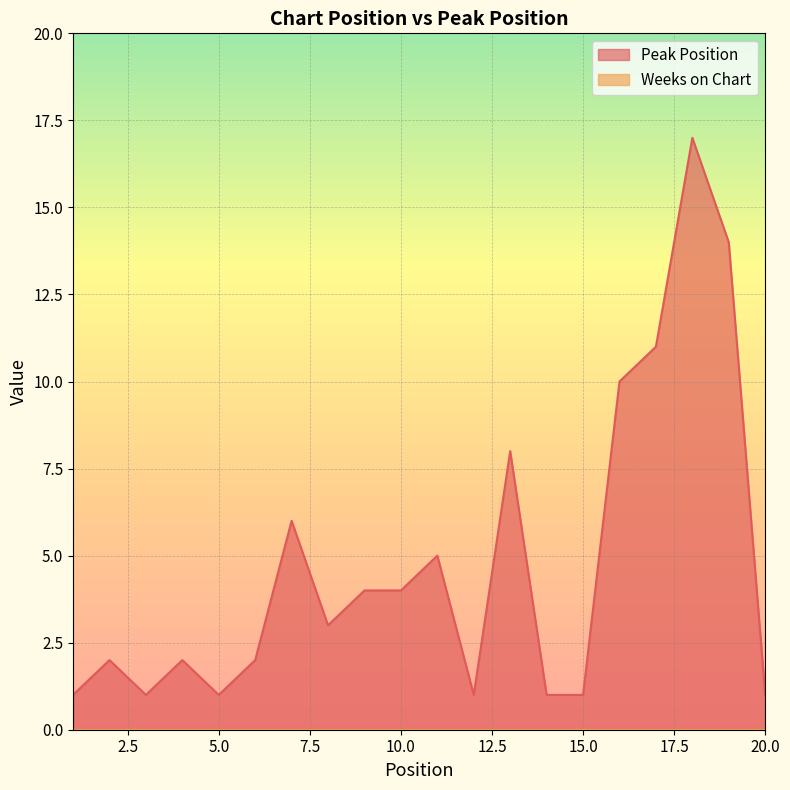

What is the difference between the second highest and minimum values?

13